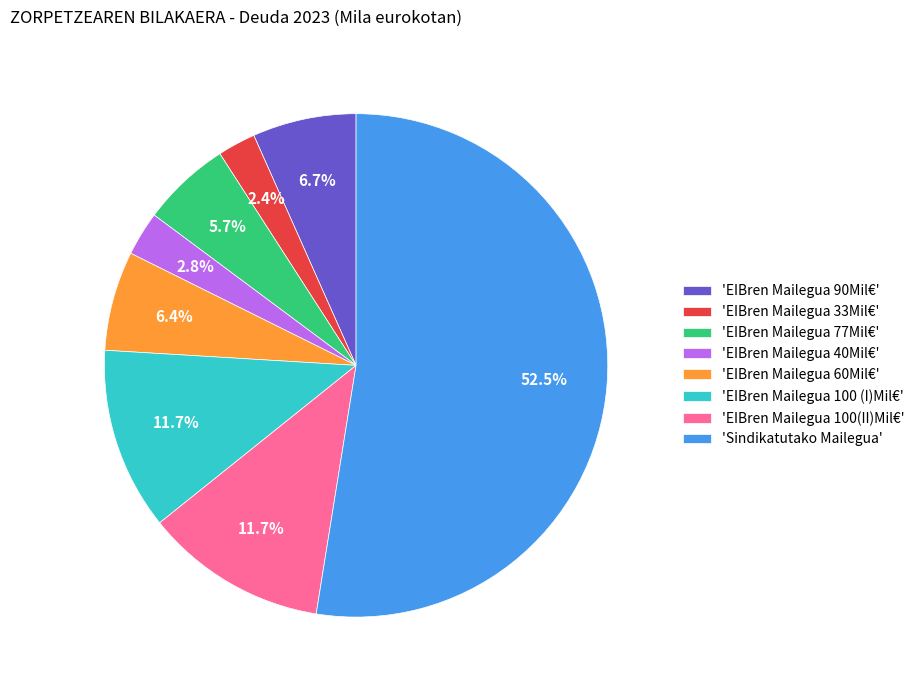

Do 'EIBren Mailegua 90Mil€' and 'EIBren Mailegua 100 (I)Mil€' together represent more than half of the pie?

No